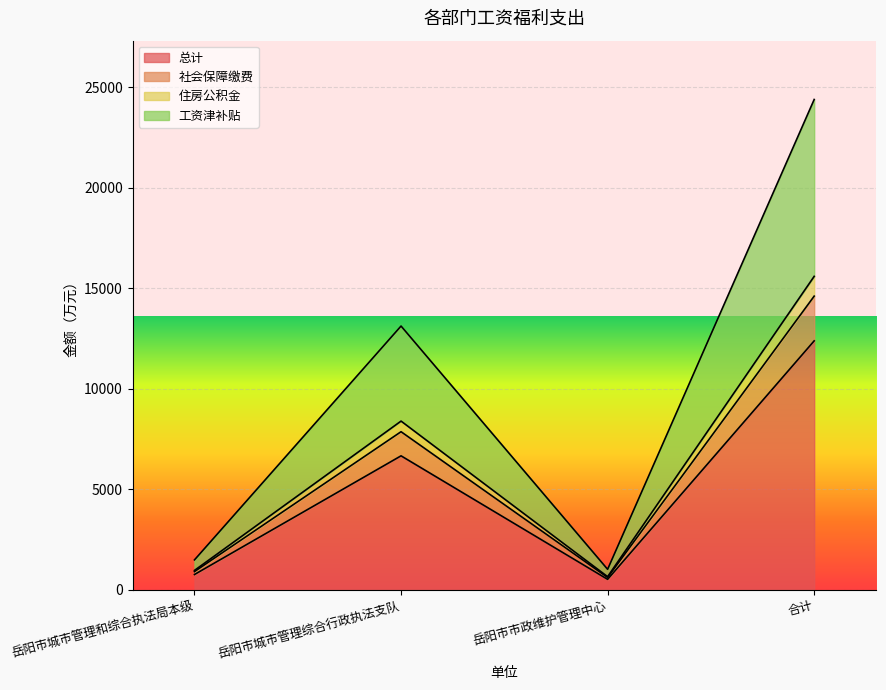

What are all the series names shown in the legend?

总计, 社会保障缴费, 住房公积金, 工资津补贴